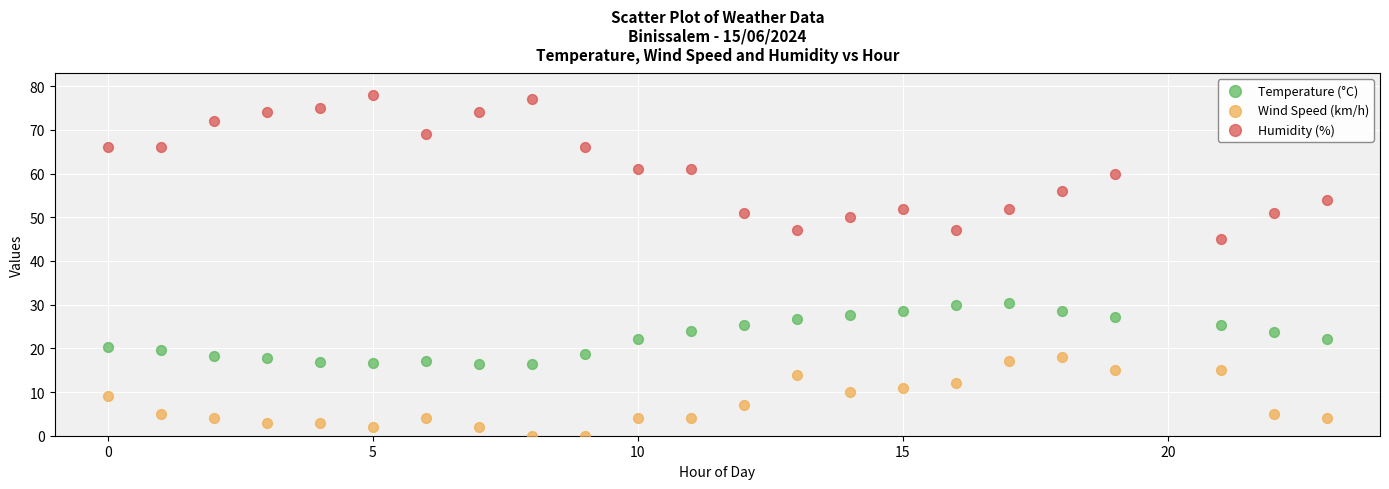

What are all the series names shown in the legend?

Temperature (°C), Wind Speed (km/h), Humidity (%)